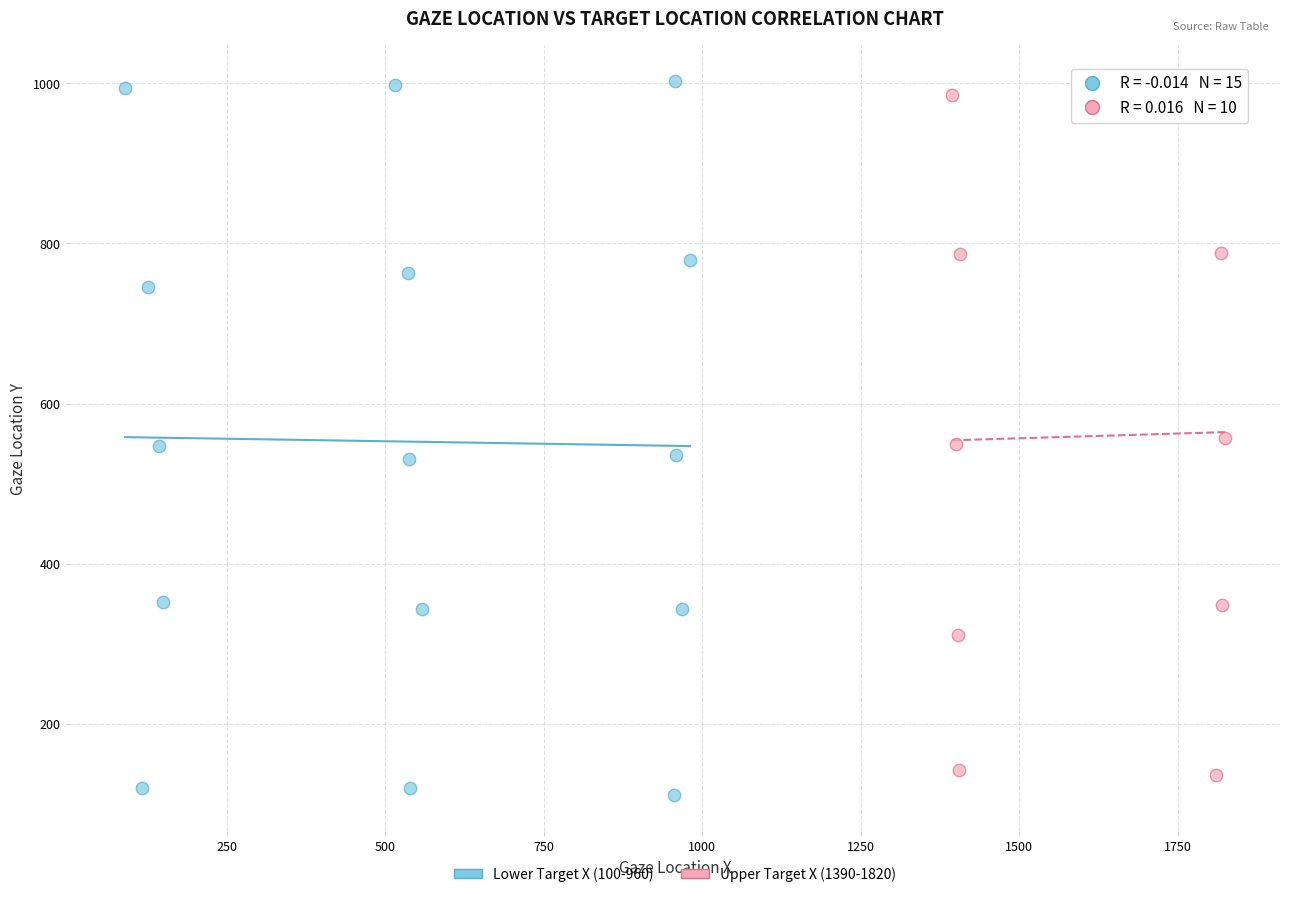

What are all the series names shown in the legend?

Lower Target X (100-960), Upper Target X (1390-1820)